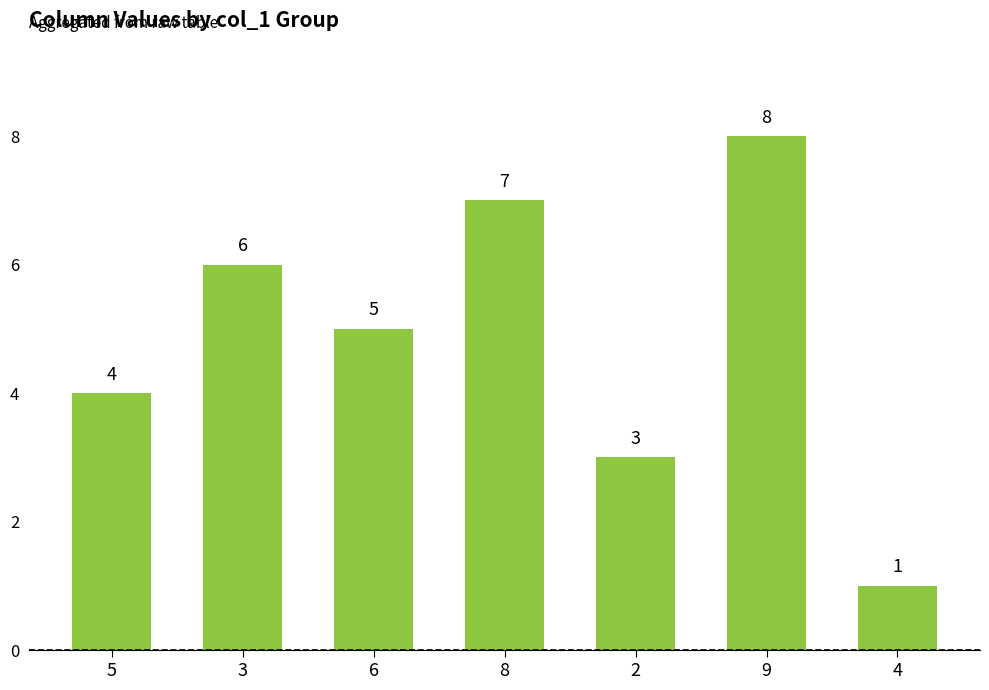

True or false: the data shows 12 at 9.

False